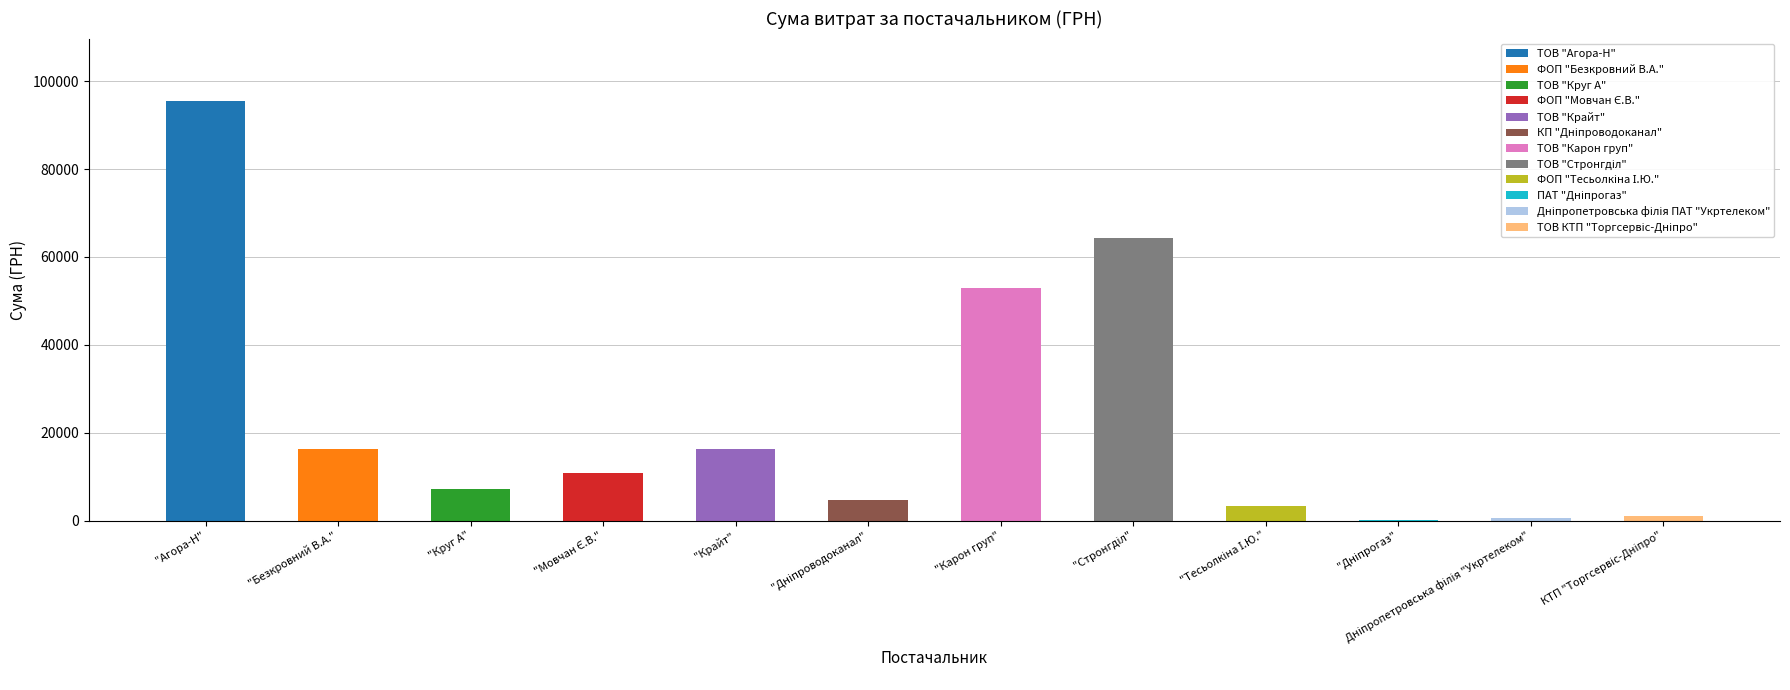

Which category has the highest value across all series?

"Агора-Н"